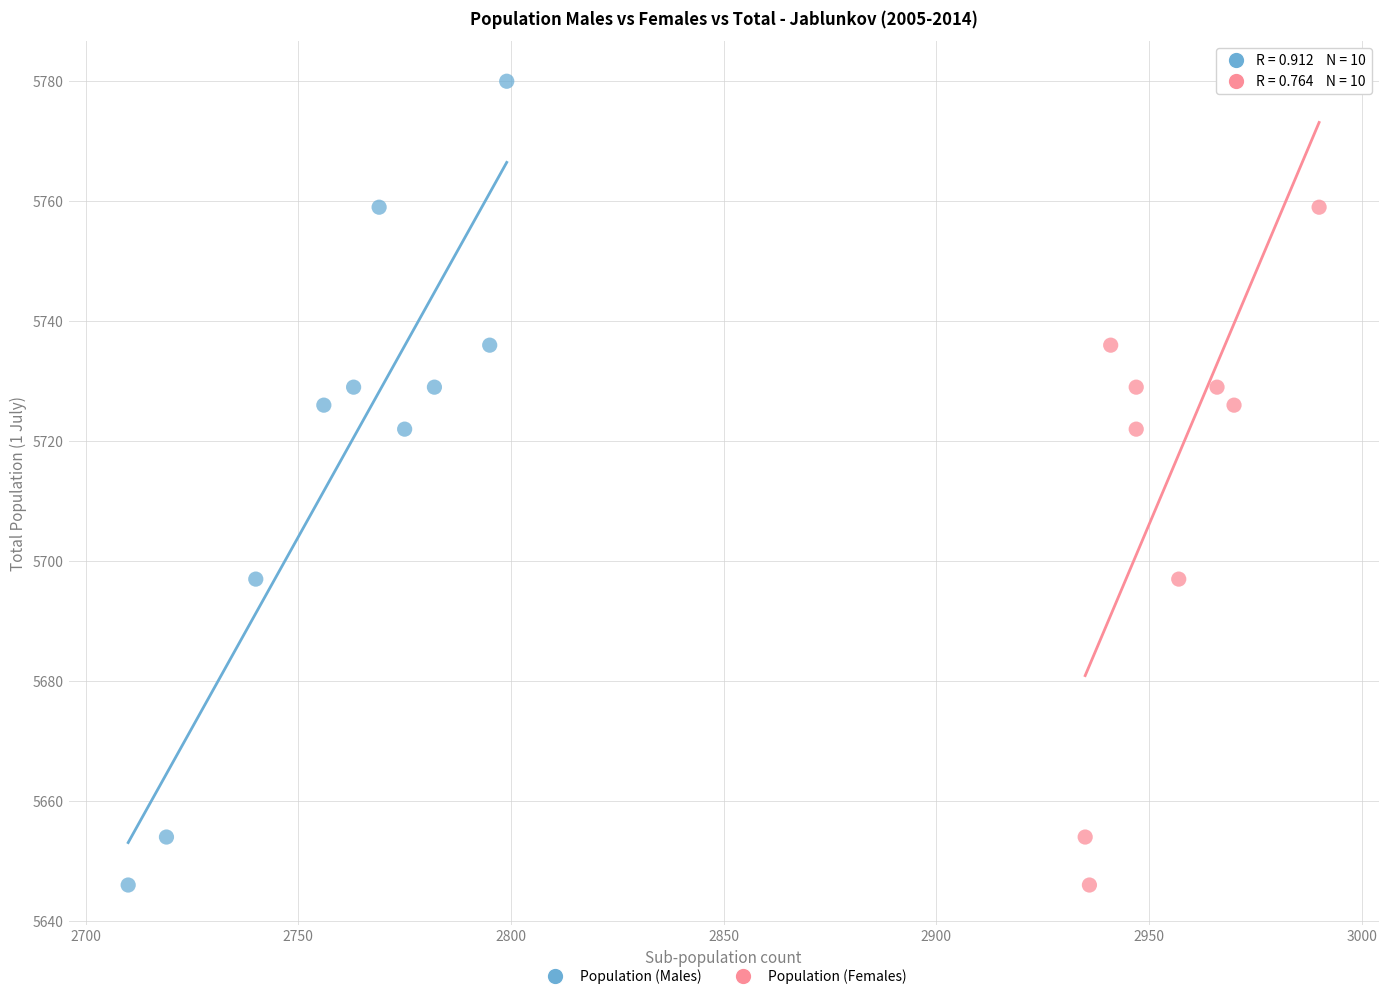

What are all the series names shown in the legend?

Population (Males), Population (Females)